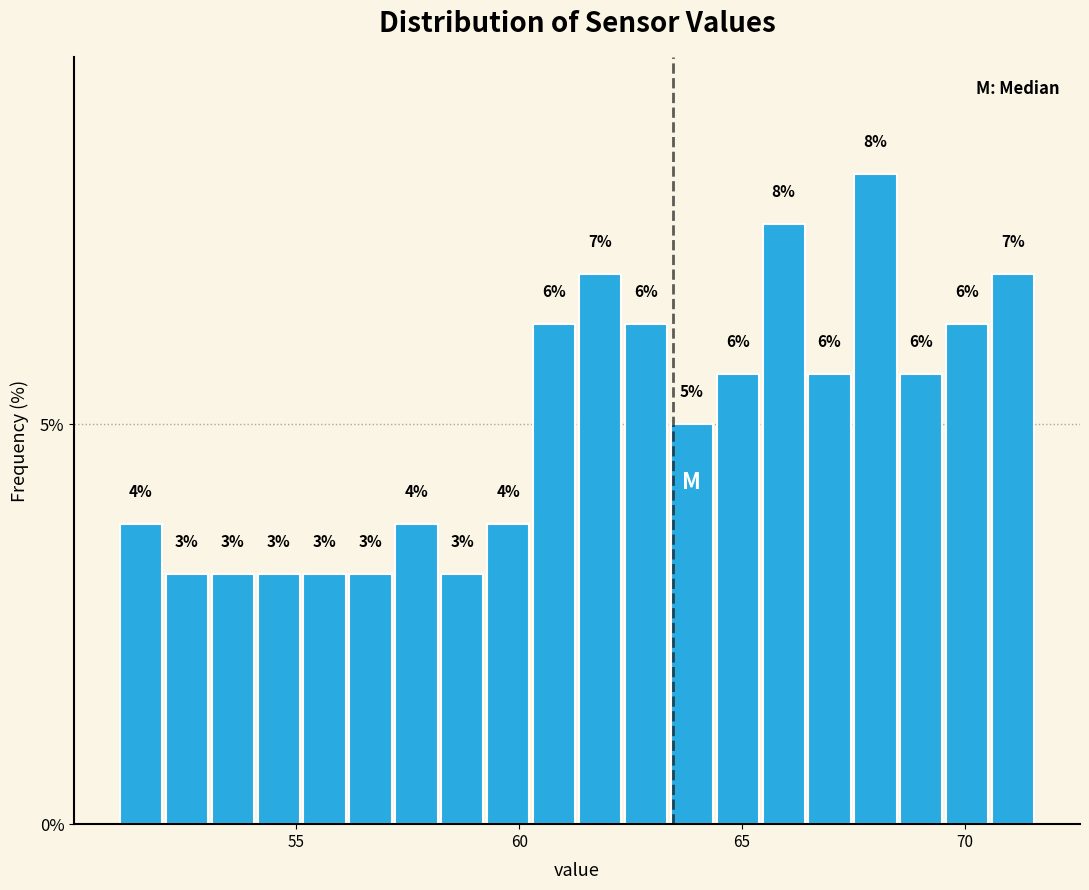

Read against the x-axis, roughly where is the centre of the tallest bar?

68.0